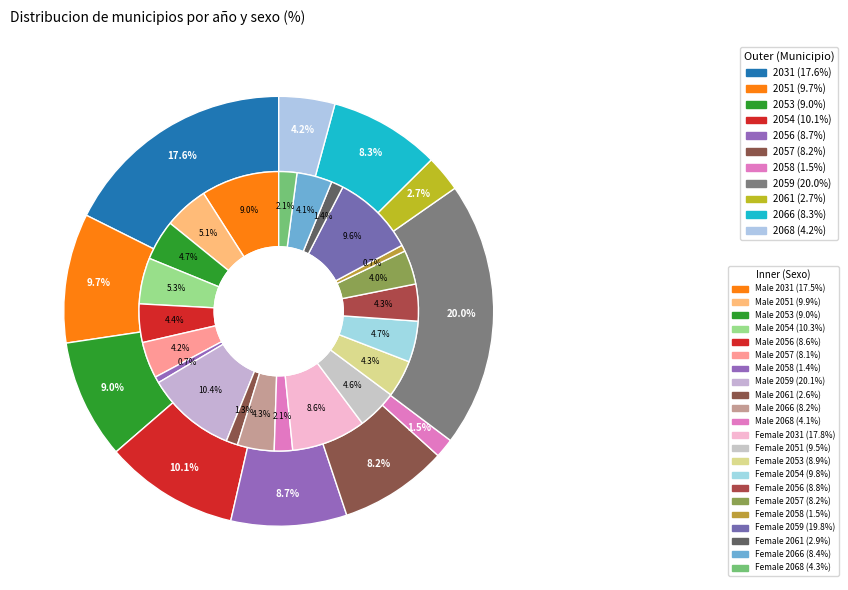

What percentage is the 2068 slice, to the nearest percent?

4%